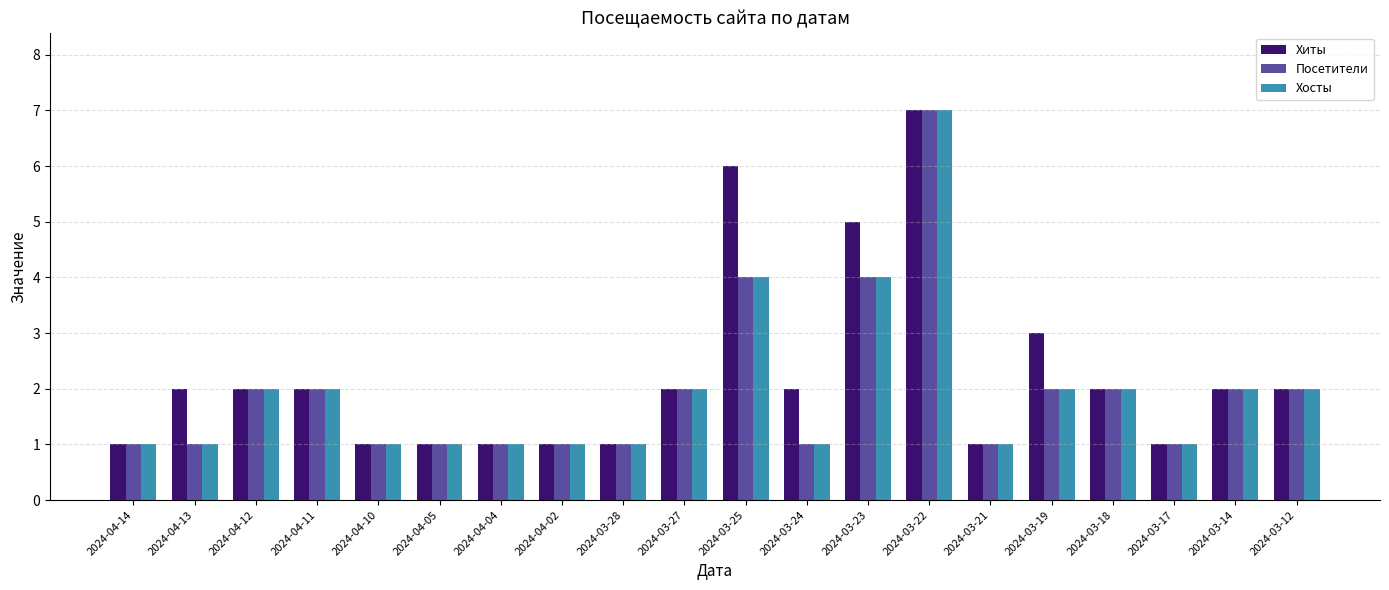

What position from the right is 2024-03-21?

6